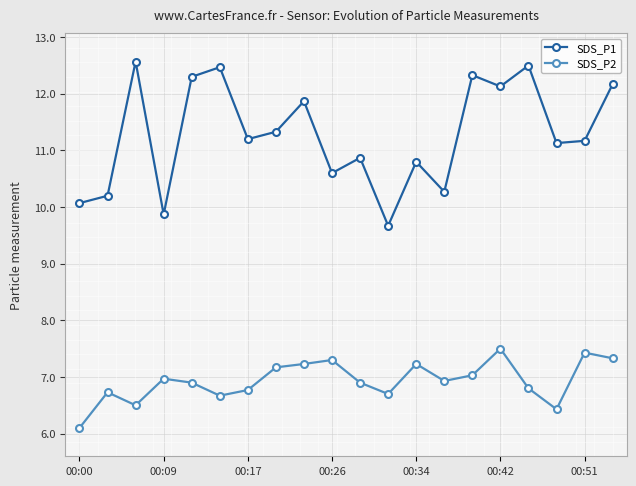

What is the sum of all SDS_P1 values?

225.5